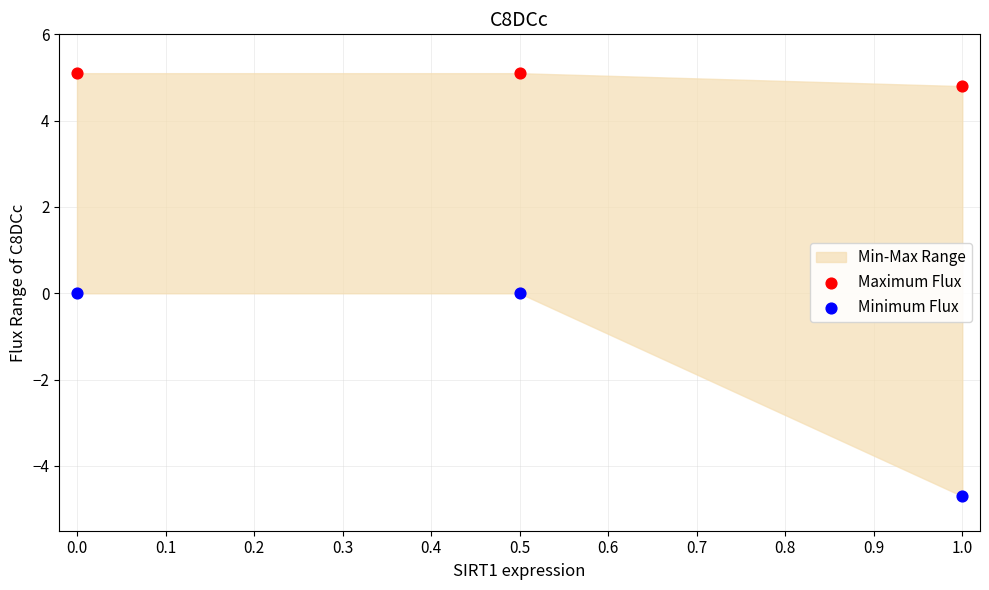

Across all data points, what is the average Y value?

1.7